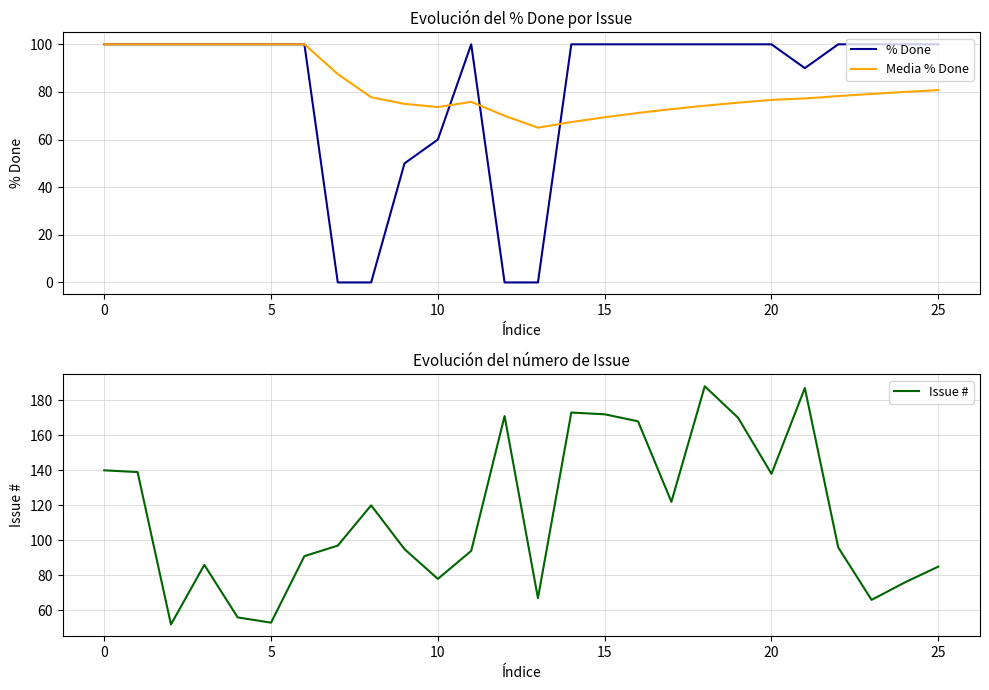

What is the minimum value for Media % Done?

65.0